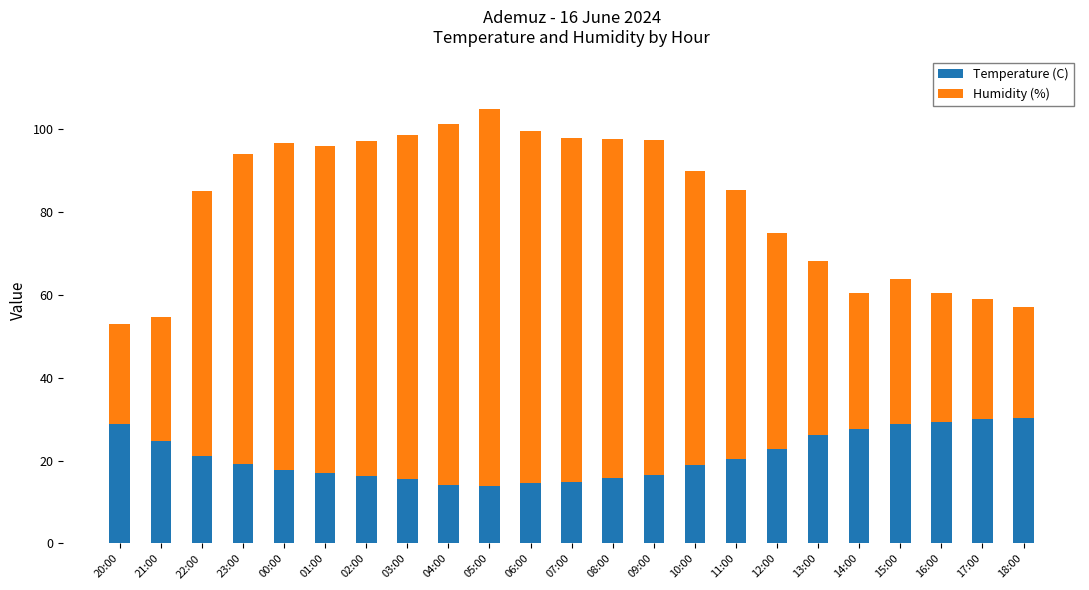

How many series are shown in this chart?

2